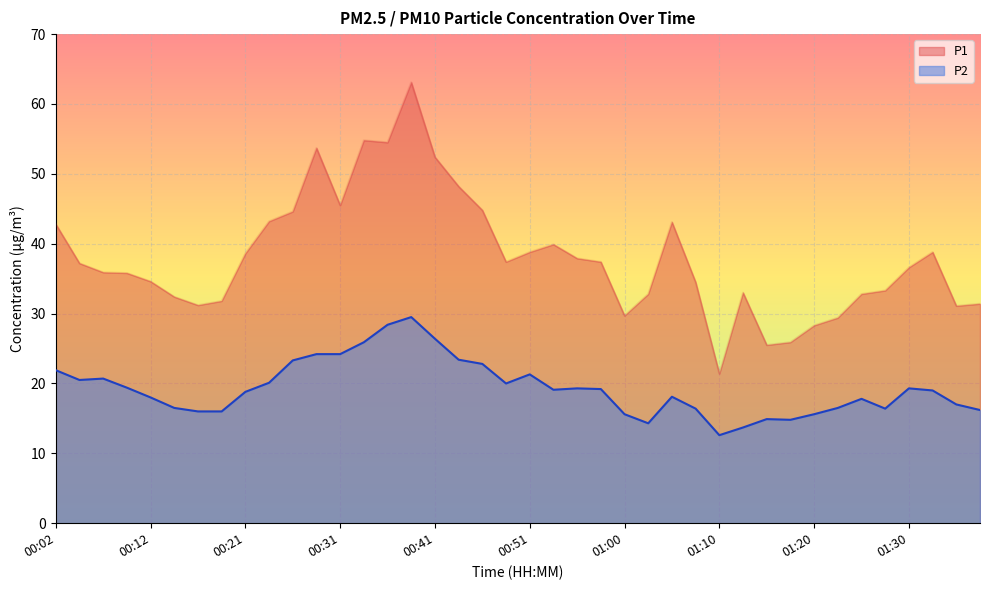

At which category does P2 reach its first local valley?

00:04